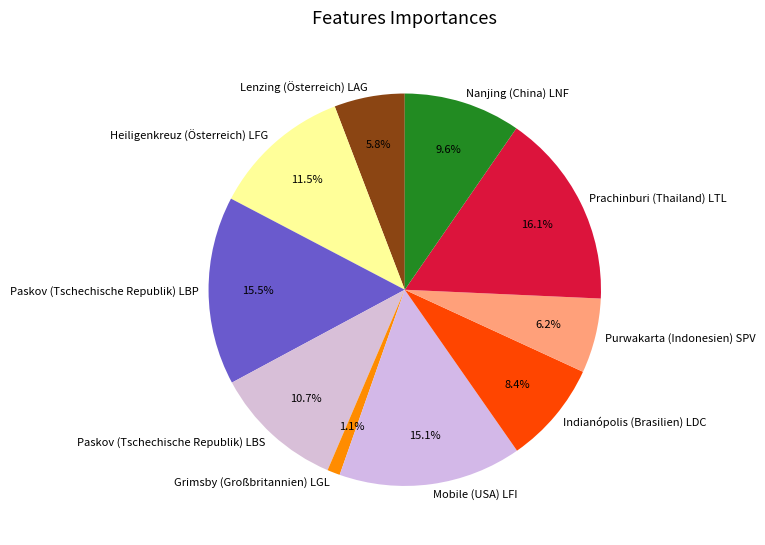

How many segments does this pie chart have?

10